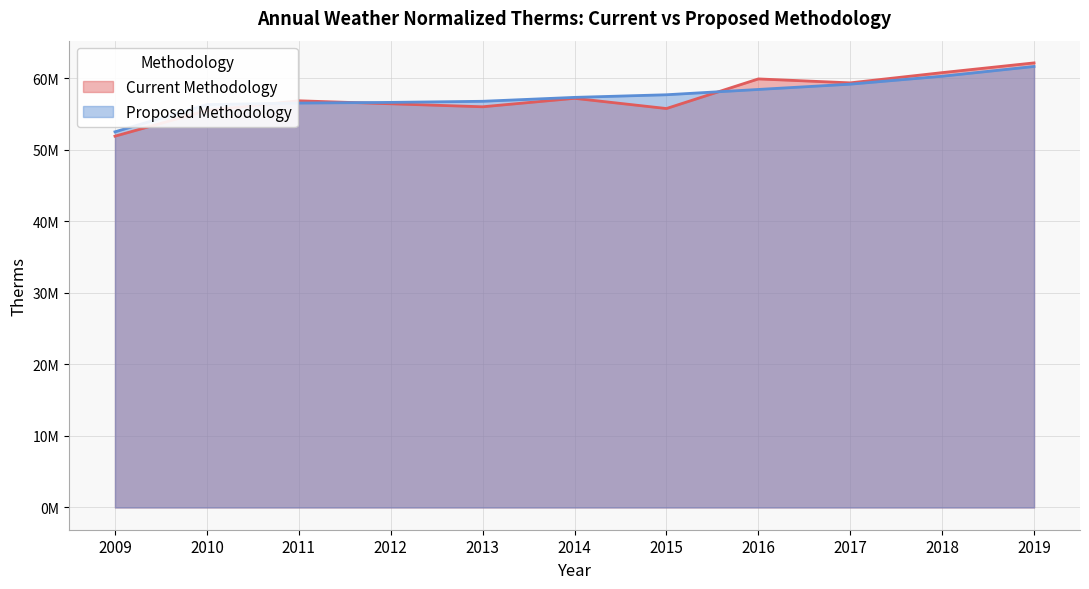

Which series has the widest spread of values?

Current Methodology